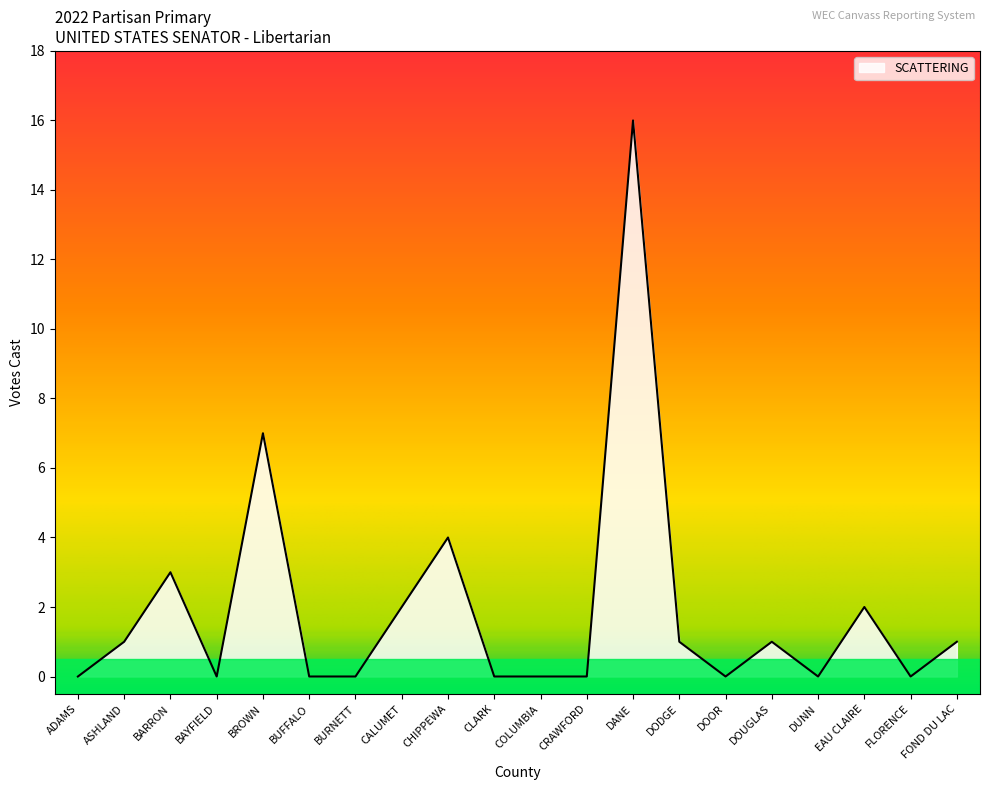

The value at DUNN is -10. True or false?

False